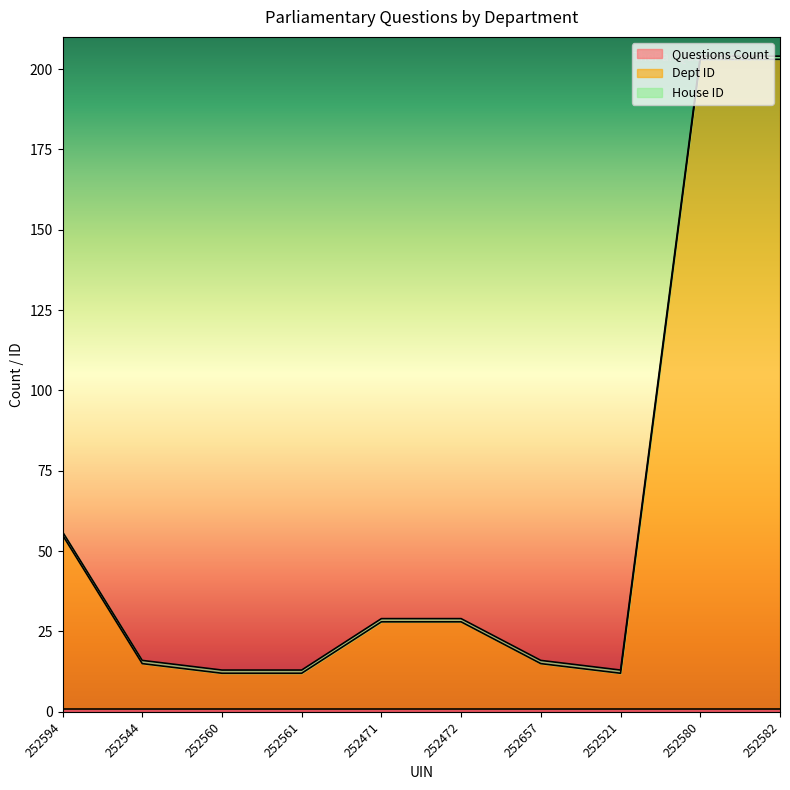

At which label is Dept ID closest to 106?

252594